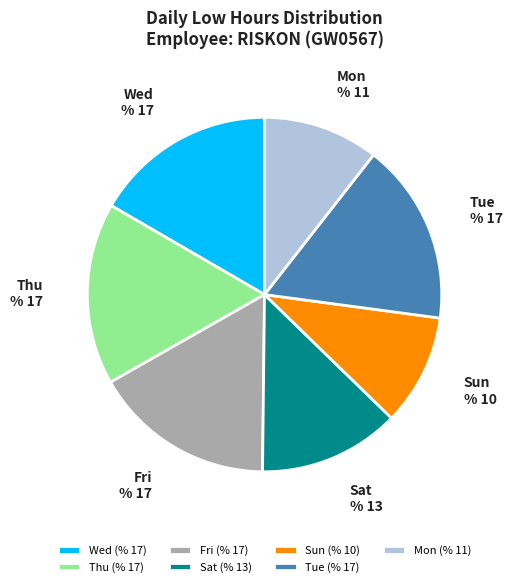

Count the number of slices in the pie.

7